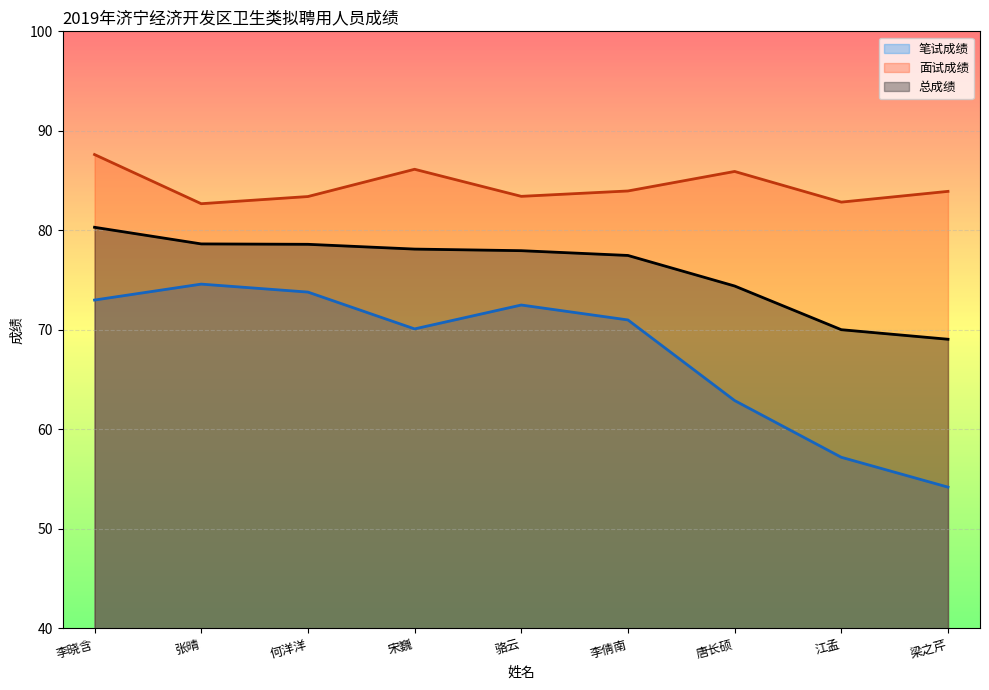

Is the value of 面试成绩 at 骆云 greater than the value of 总成绩 at 骆云?

Yes